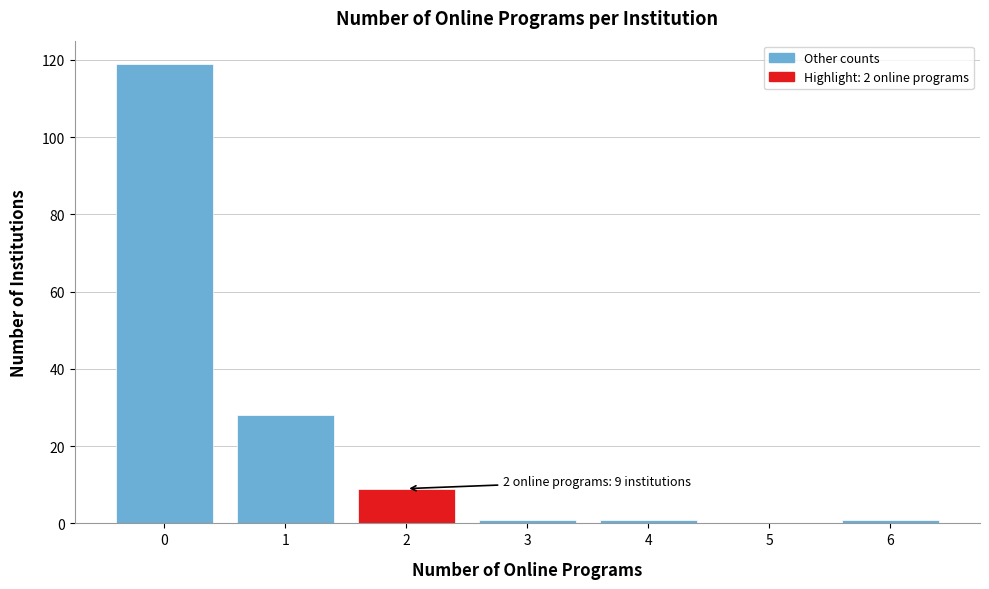

Which range on the x-axis has the tallest bar?

-0.5 to 0.5